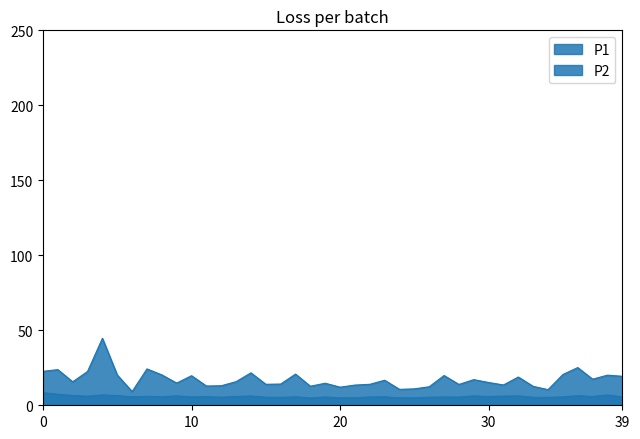

What is the maximum value shown in the chart?

44.6